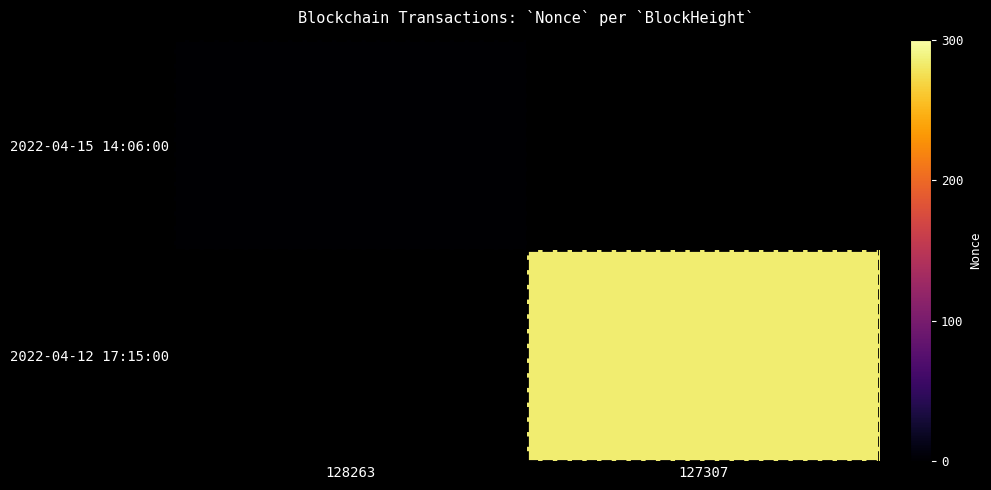

Which label corresponds to the largest value in the chart?

127307